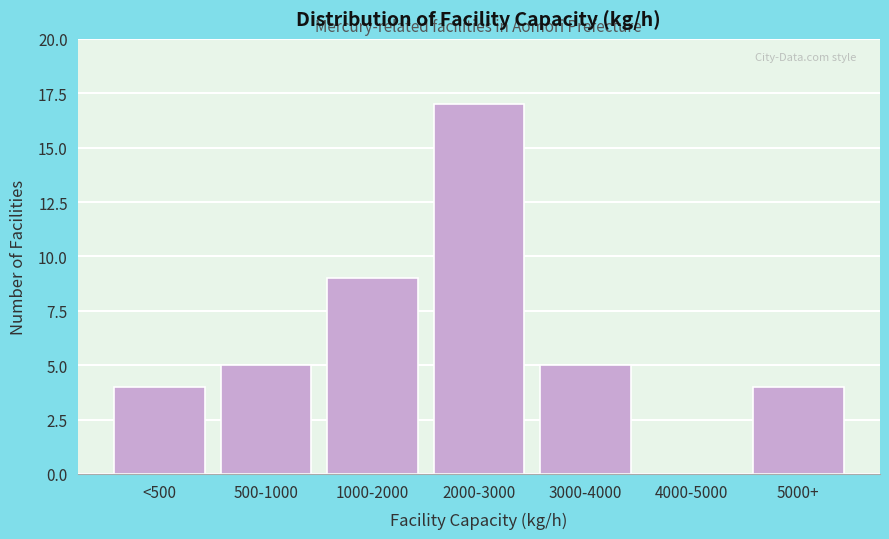

Reading right to left, transcribe all the data shown in this chart.

5000+=4	4000-5000=0	3000-4000=5	2000-3000=17	1000-2000=9	500-1000=5	<500=4